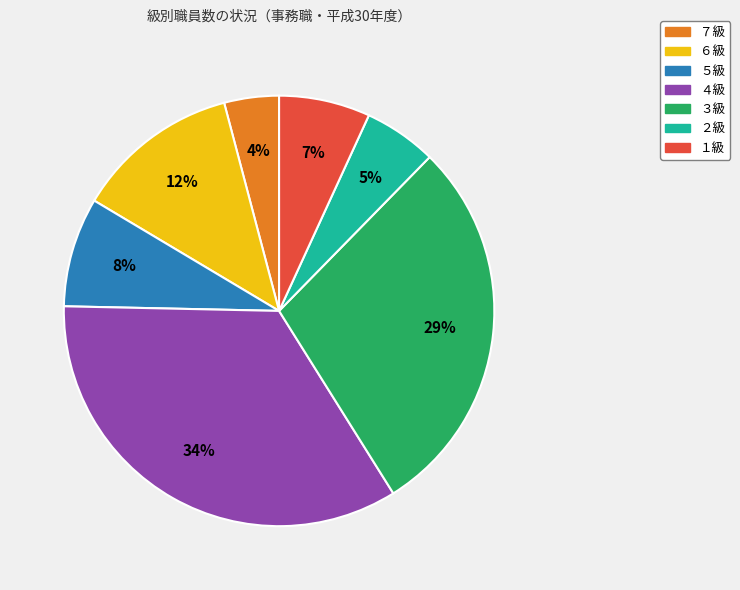

To the nearest percent, what is the average slice percentage?

14%